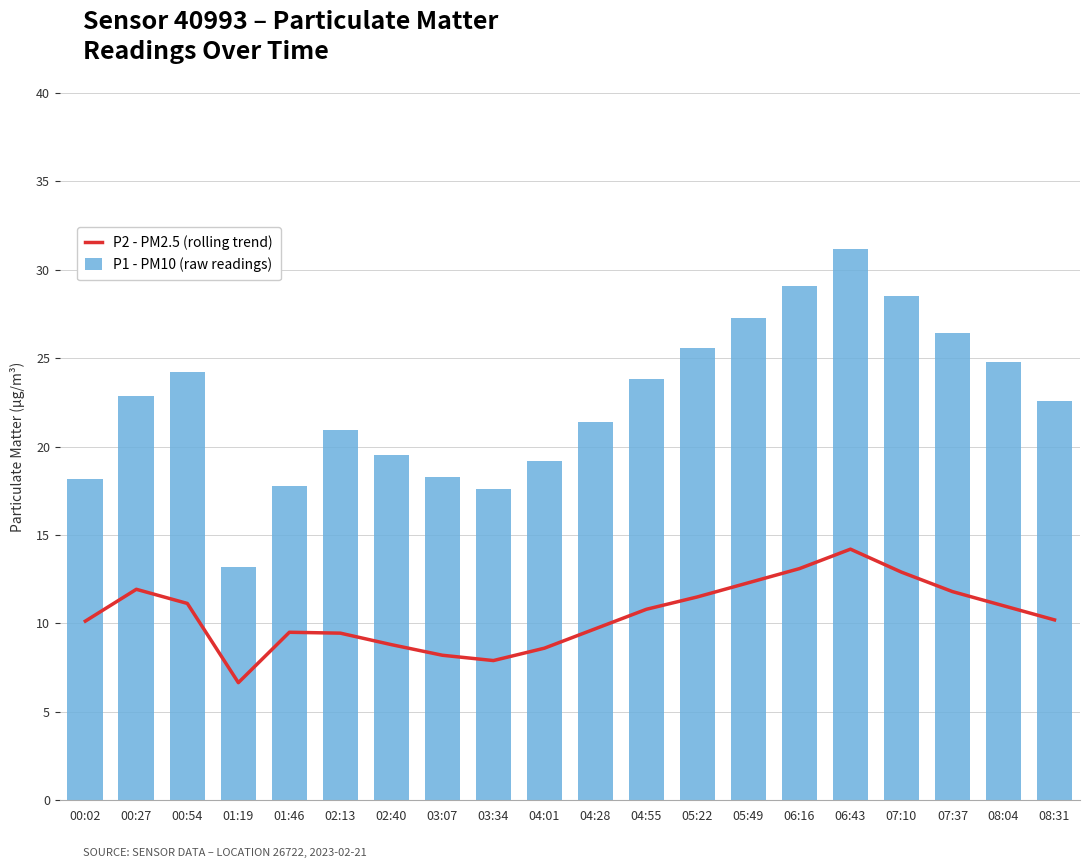

The P1 - PM10 (raw readings) series shows 29.1 at 06:16. True or false?

True